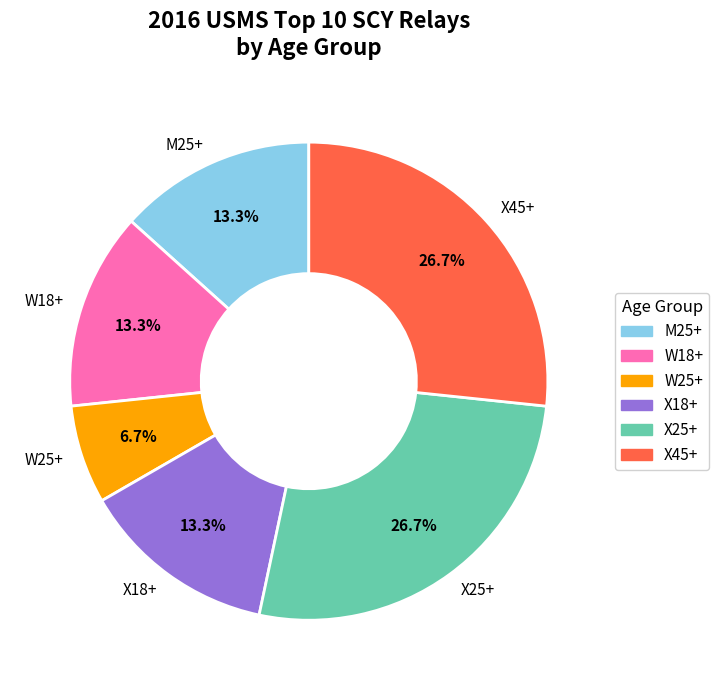

Do X45+ and X25+ together represent more than half of the pie?

Yes